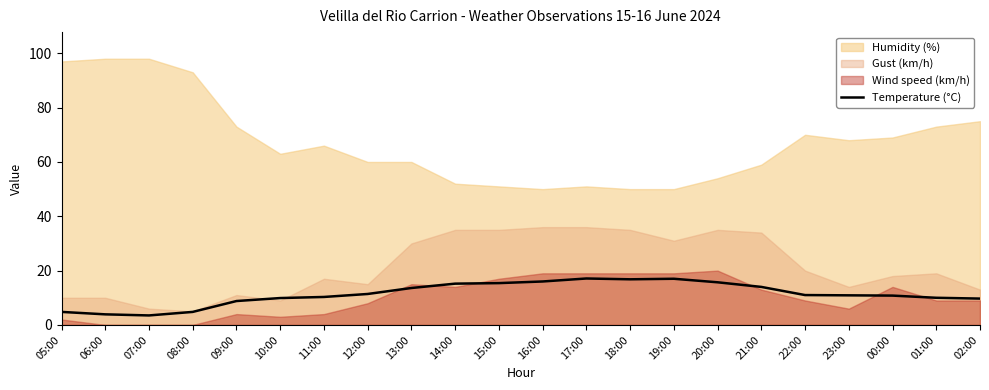

What is the difference between the second highest and minimum values?

13.5